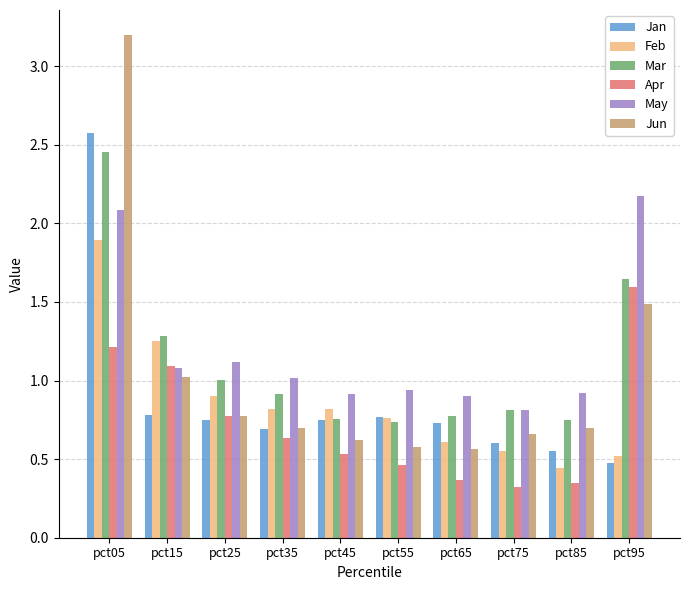

What is the maximum value for May?

2.2